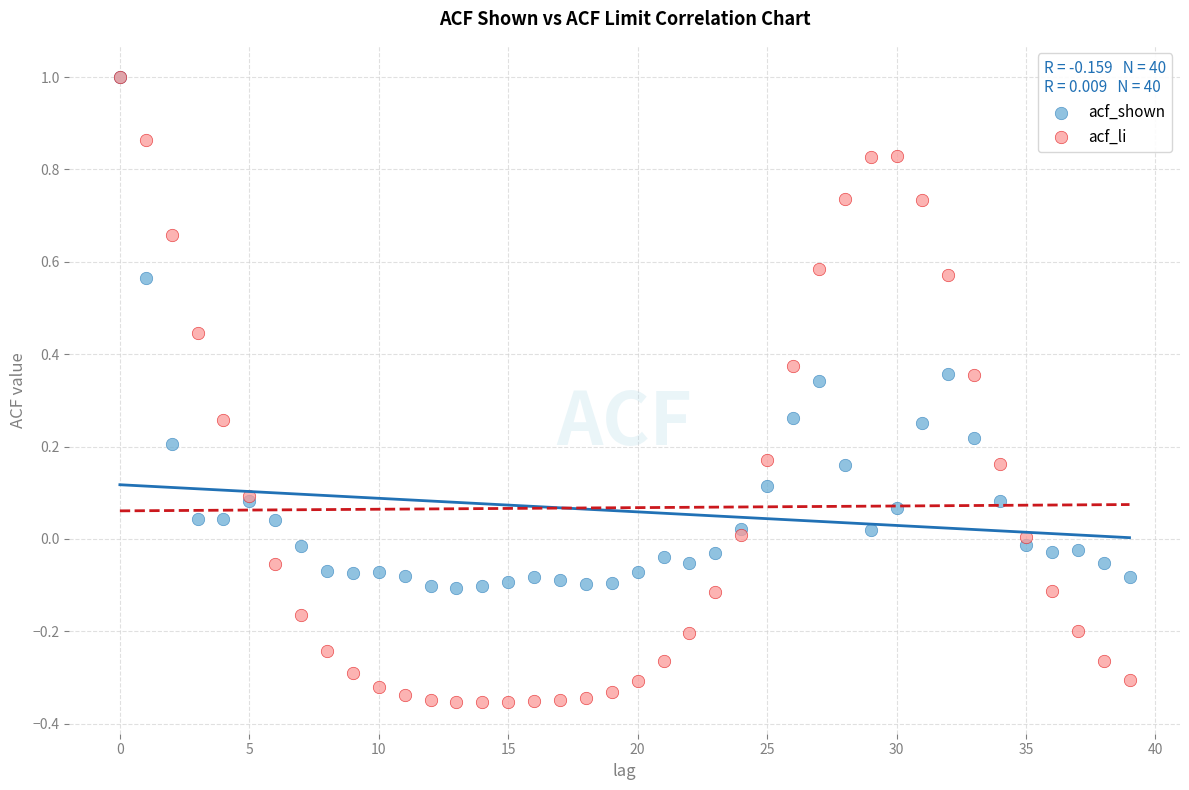

Which series has the widest spread of Y values?

acf_li